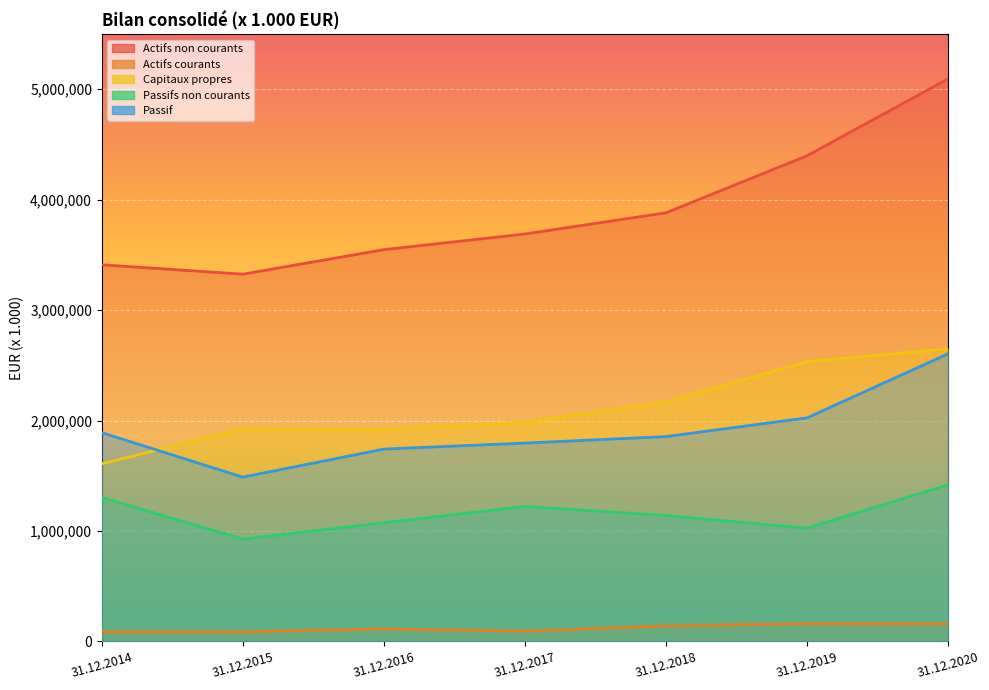

What is the difference between the Capitaux propres values at 31.12.2020 and 31.12.2016?

729903.0